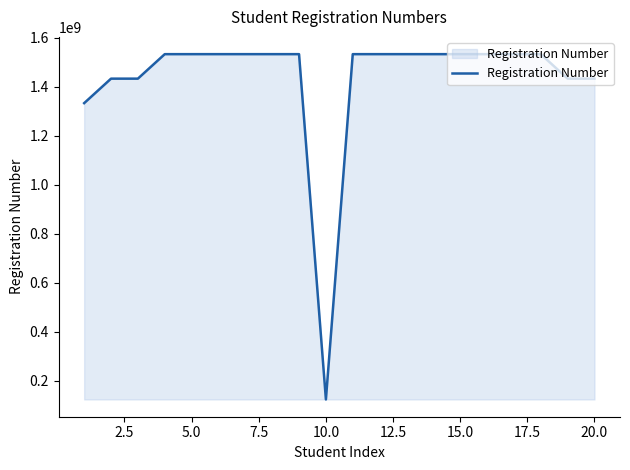

What is the greatest value displayed?

1533021063